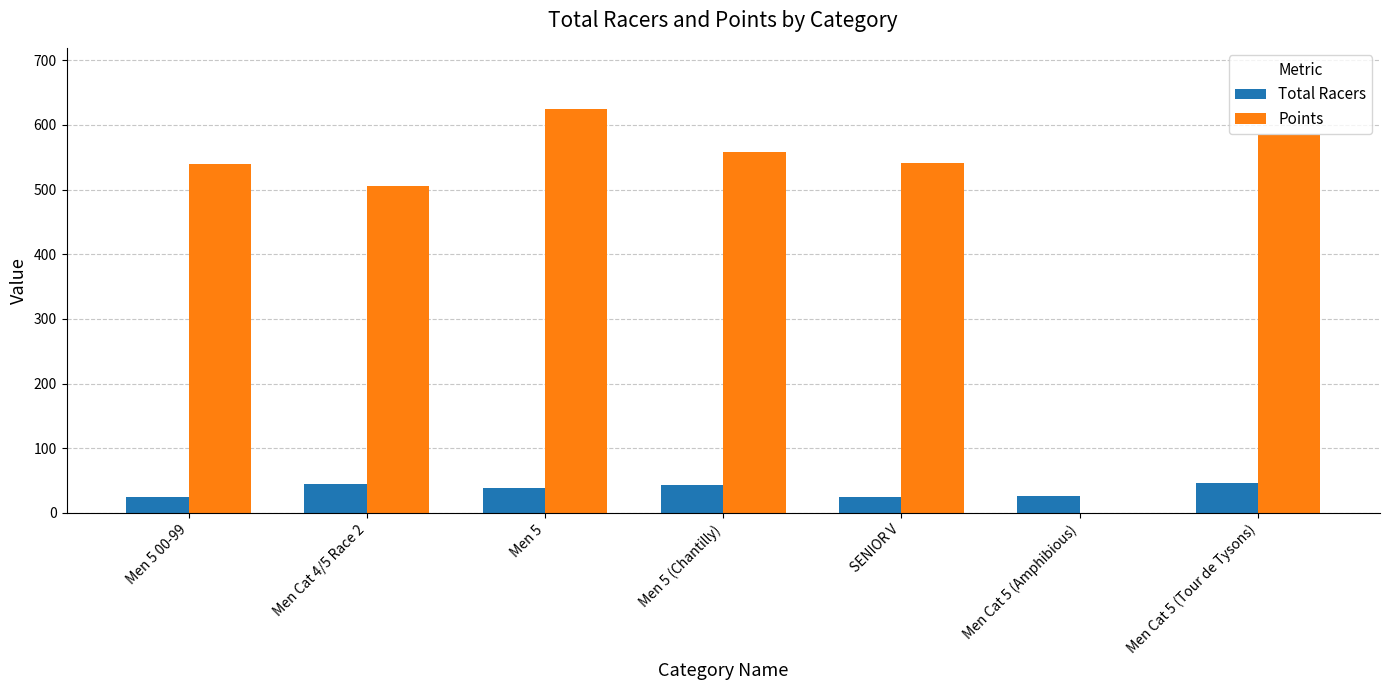

What is the average value of the Points series?

479.1